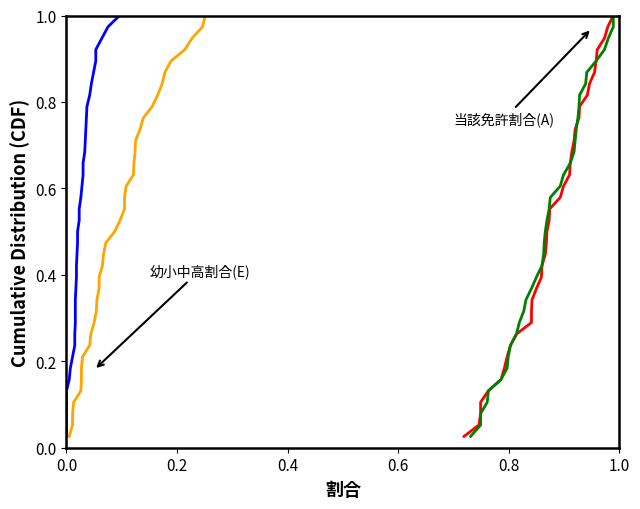

What is the value of the 幼小中高割合(E) point at the 22nd from the left?

0.6